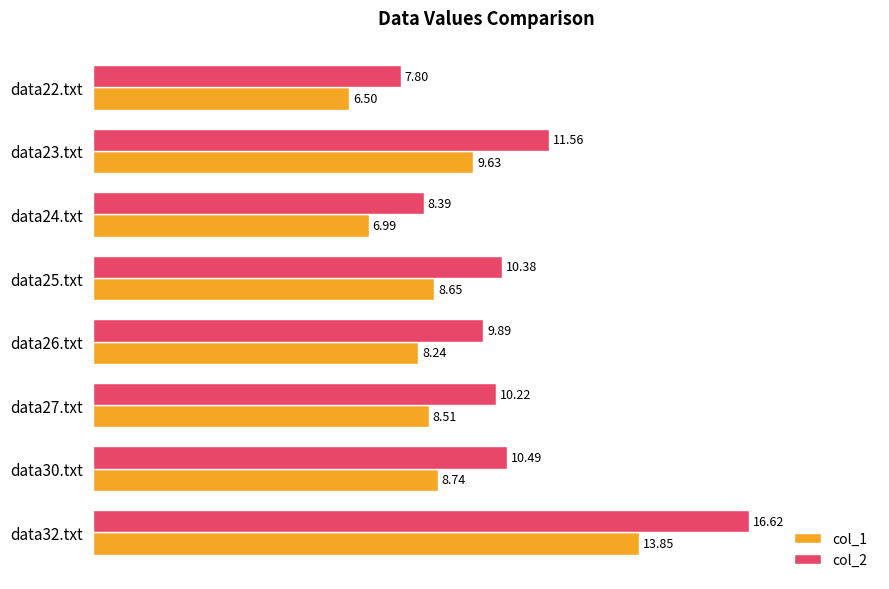

What is the difference between the col_2 values at data25.txt and data32.txt?

6.2